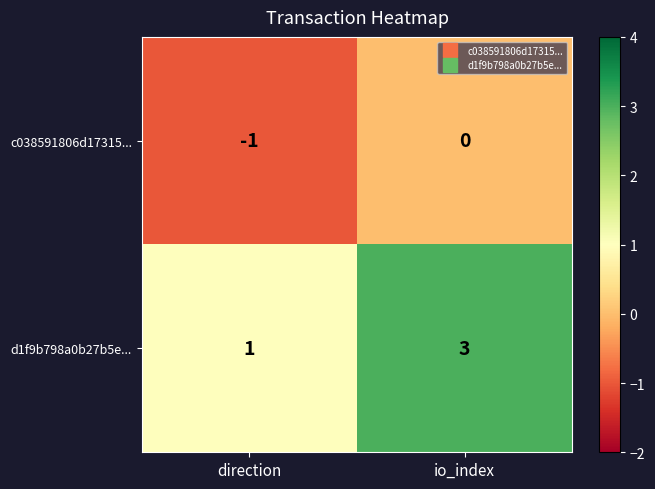

How many series are shown in this chart?

2